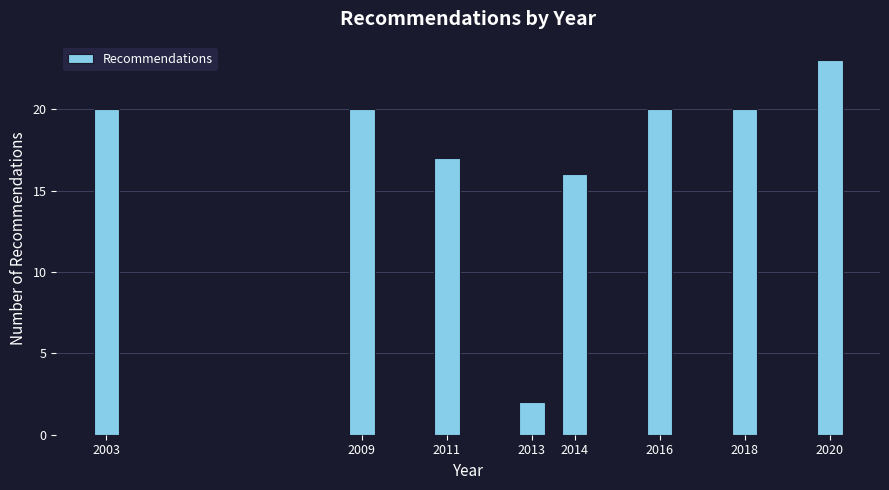

Reading left to right, list all the values displayed in this chart.

2003=20	2009=20	2011=17	2013=2	2014=16	2016=20	2018=20	2020=23